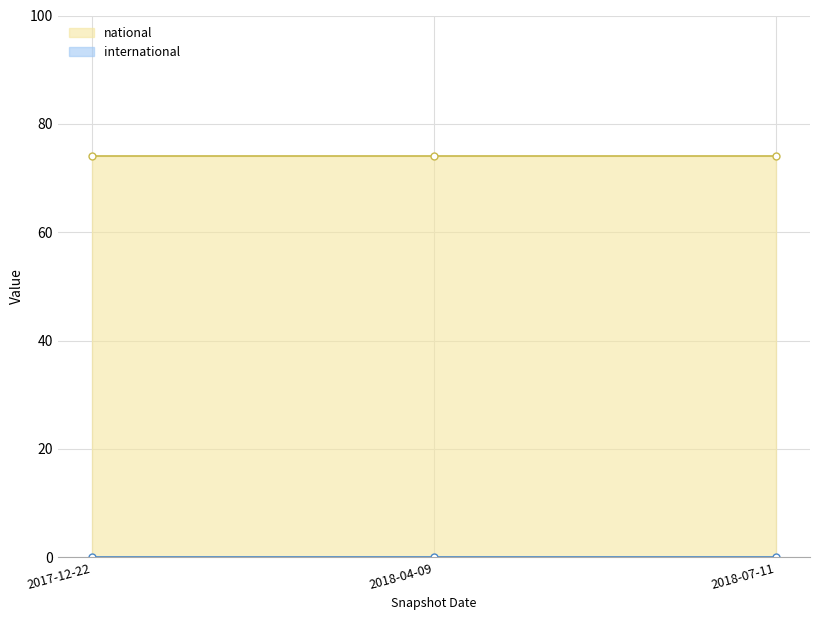

What are all the series names shown in the legend?

national, international